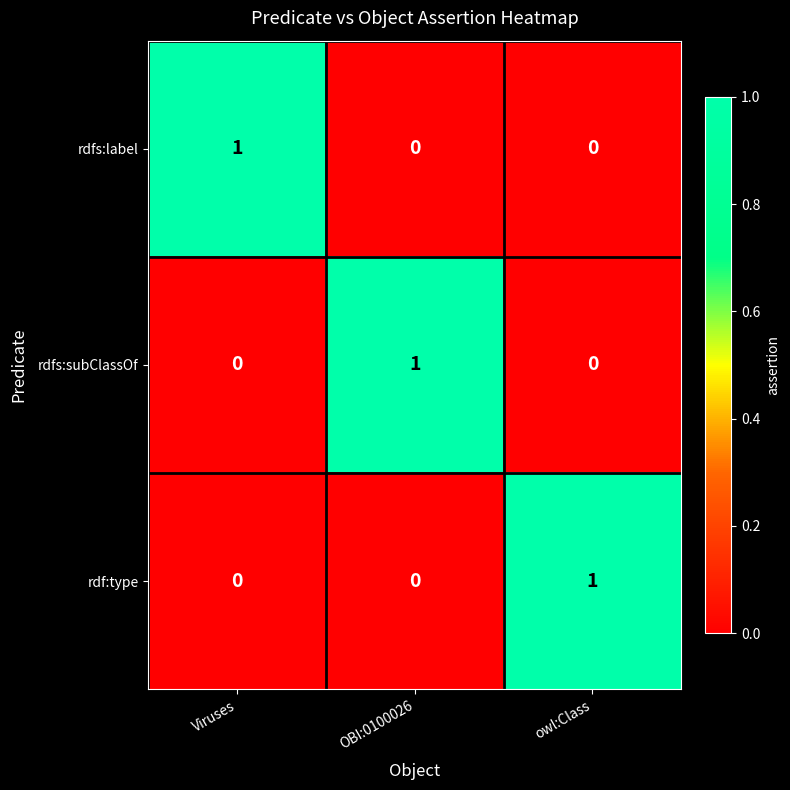

What is the total value across all series at owl:Class?

1